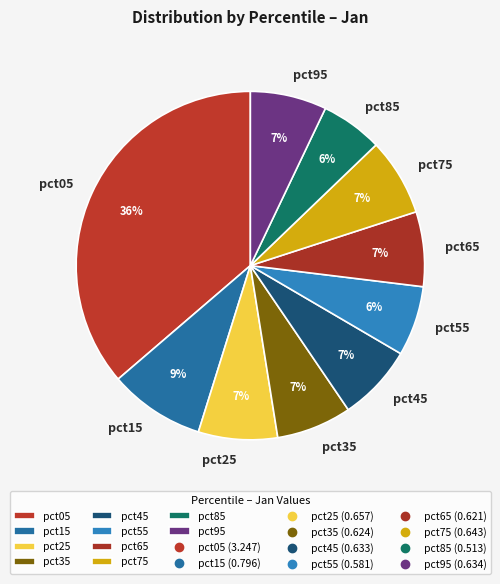

Do pct05 and pct55 together represent more than half of the pie?

No